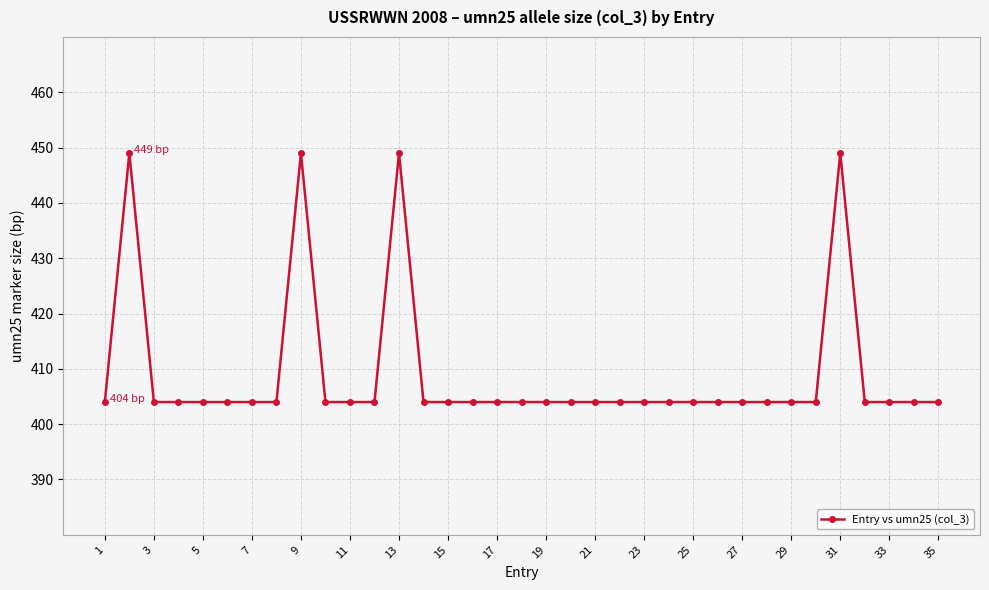

How many lines are shown in the chart?

1